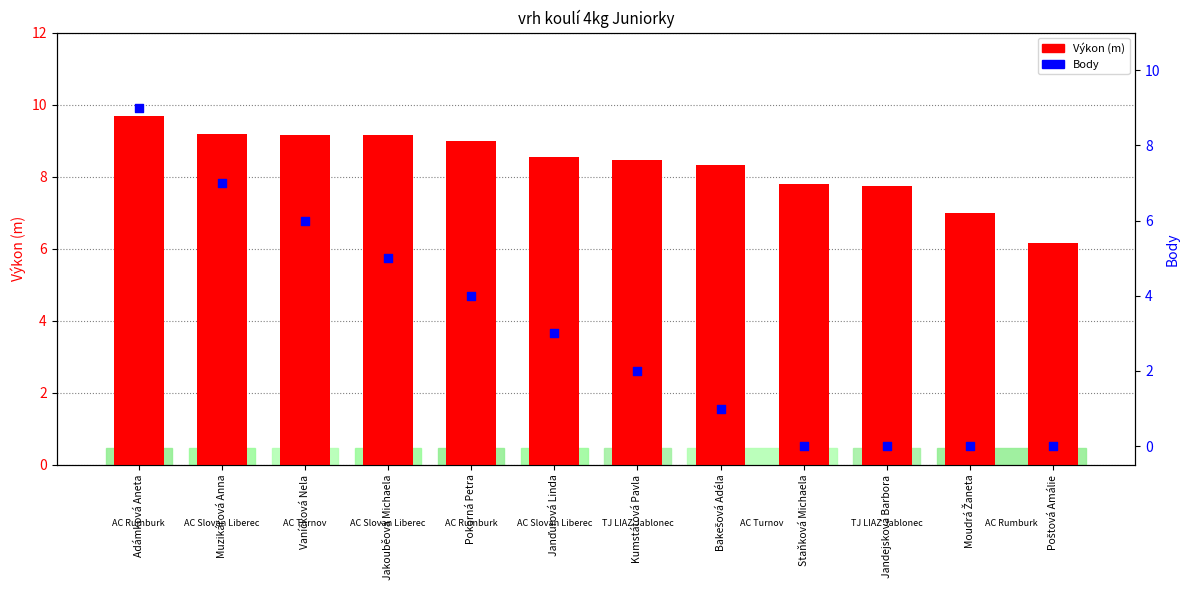

Which series has the widest spread of Y values?

Body